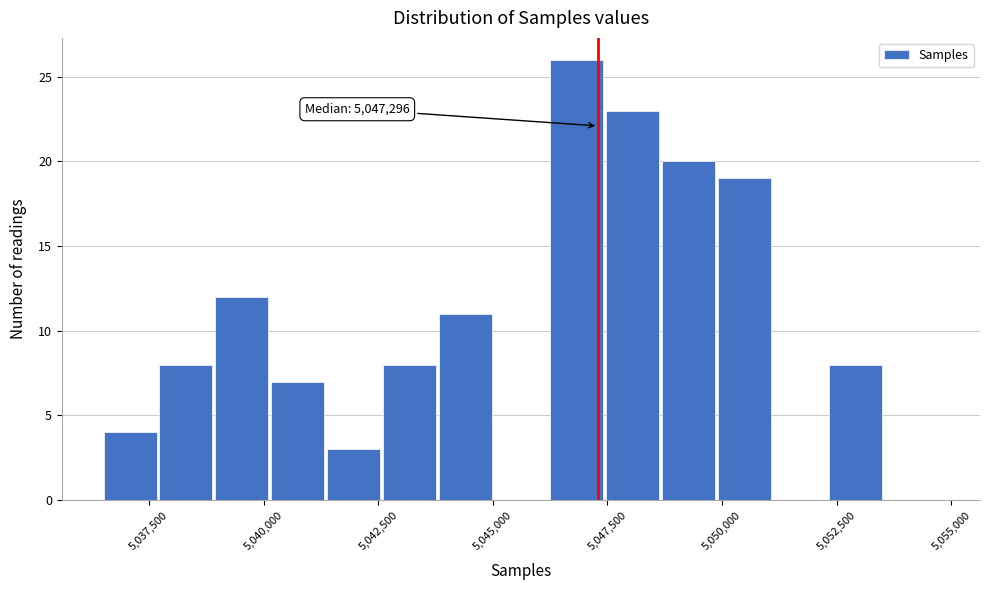

Around what value on the x-axis is the tallest bar? Give the approximate position of its centre, as read against the axis.

5047000